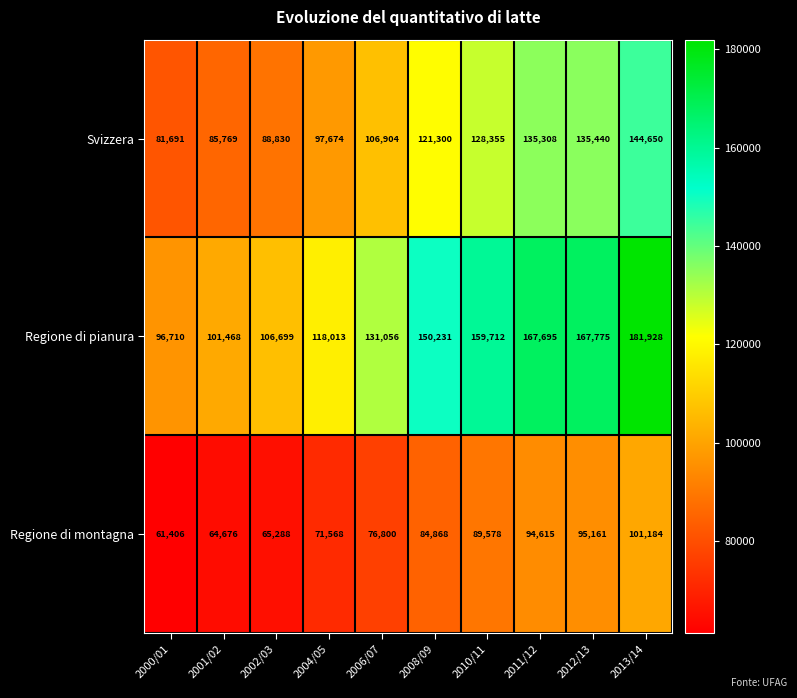

Which category has the lowest value across all series?

2000/01